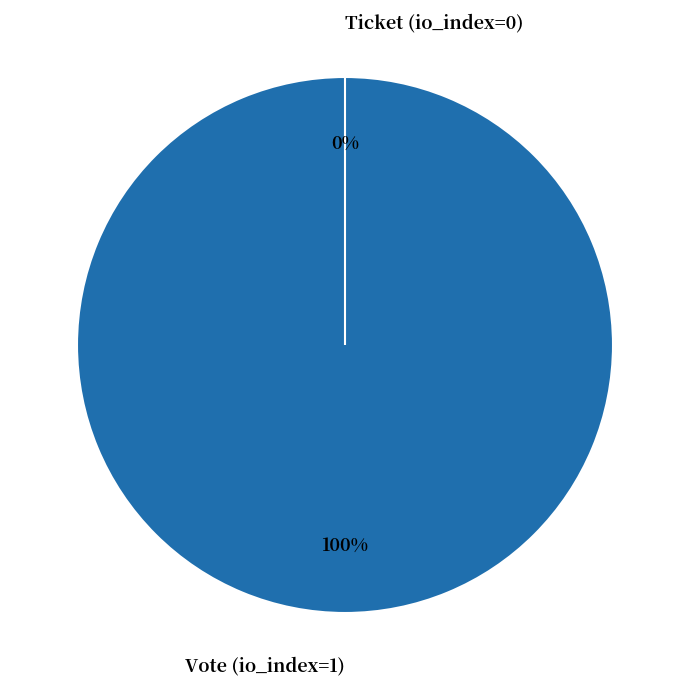

Rank the categories by value from lowest to highest.

Ticket (io_index=0), Vote (io_index=1)